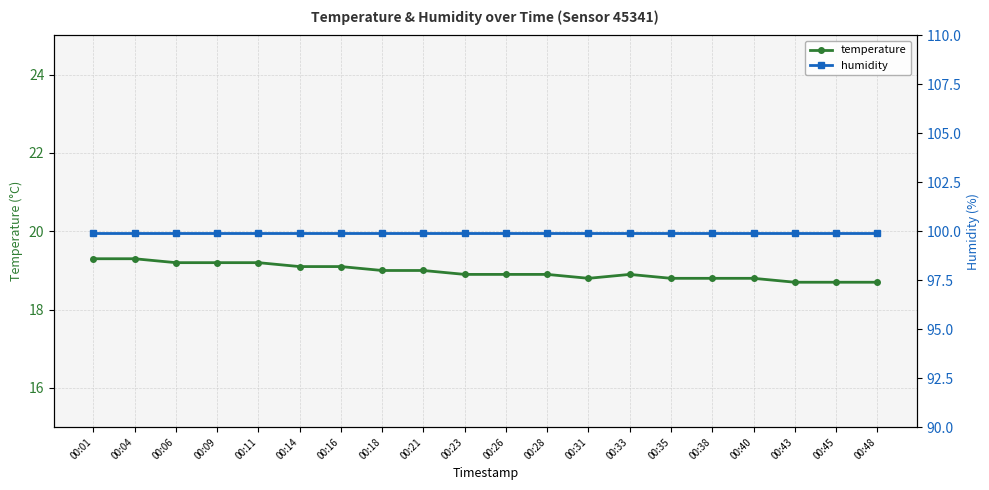

Is this an area chart (filled region under the line)?

No